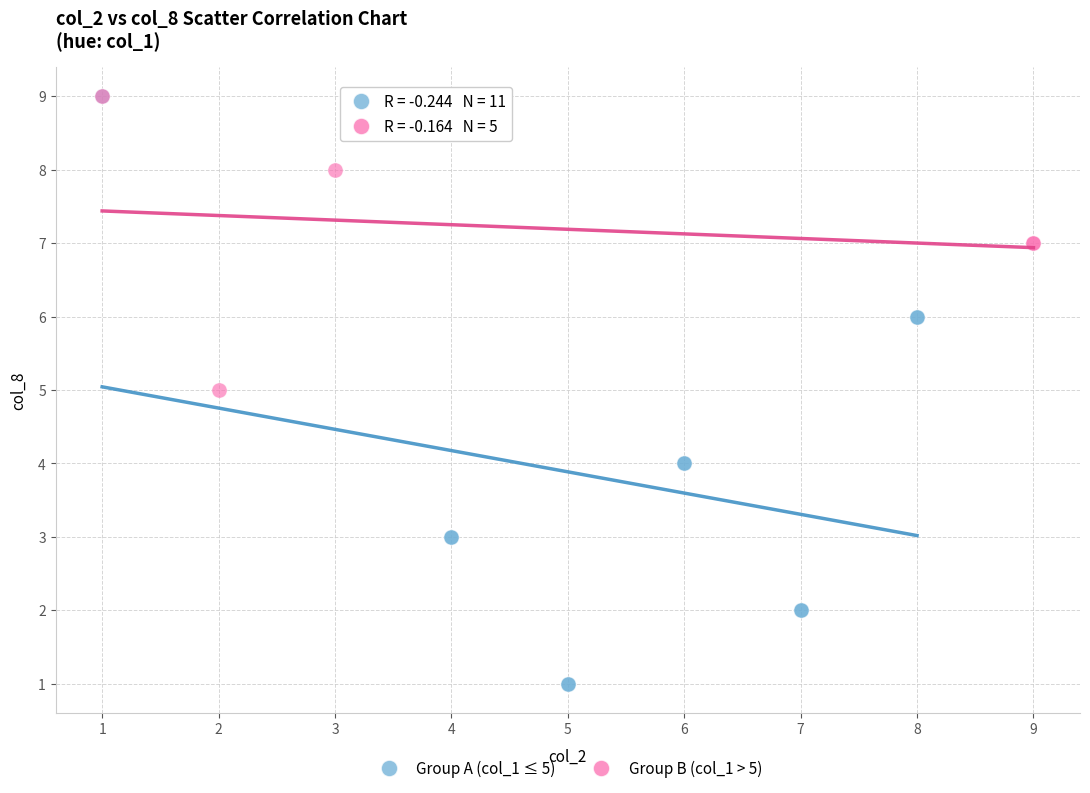

What are all the series names shown in the legend?

Group A (col_1 ≤ 5), Group B (col_1 > 5)